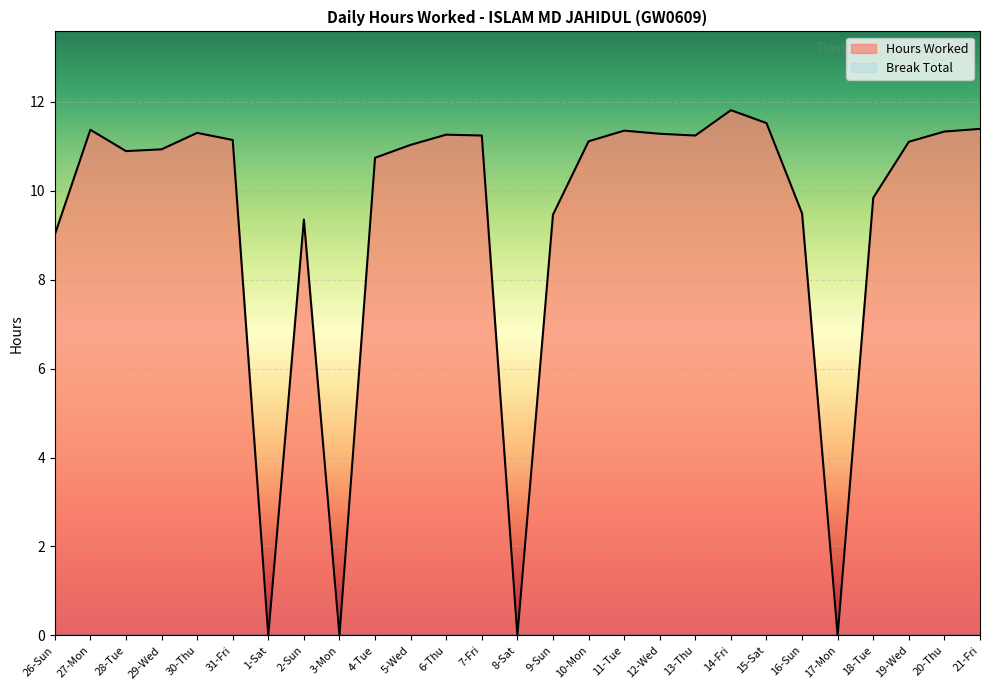

Which has a higher value, 1-Sat or 12-Wed?

12-Wed